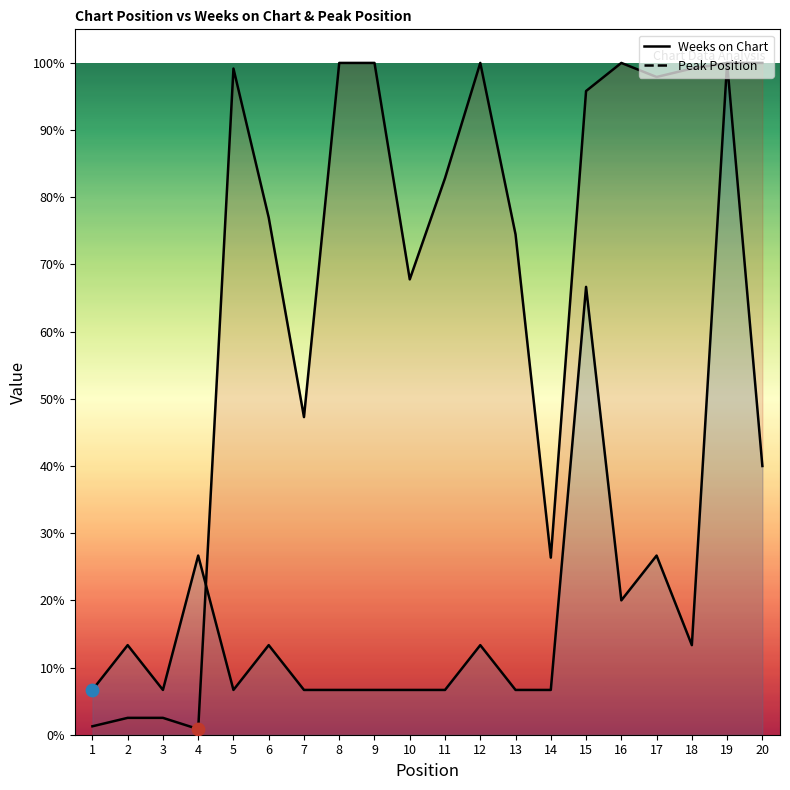

At which category is the sum across all series the highest?

19